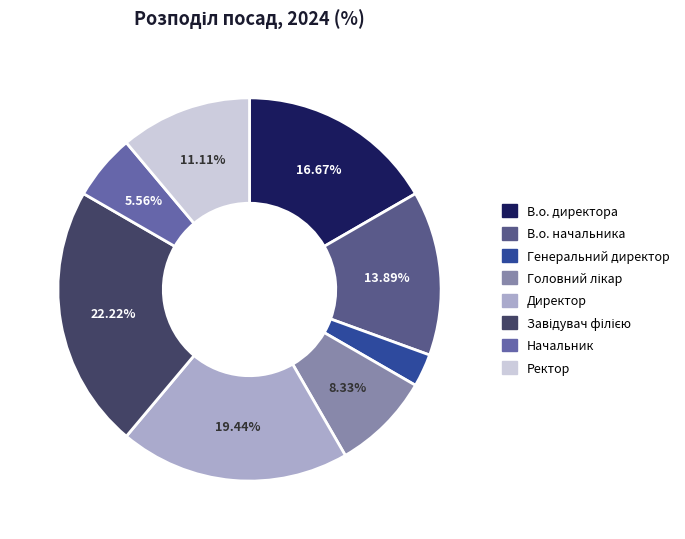

Count the number of slices in the pie.

8